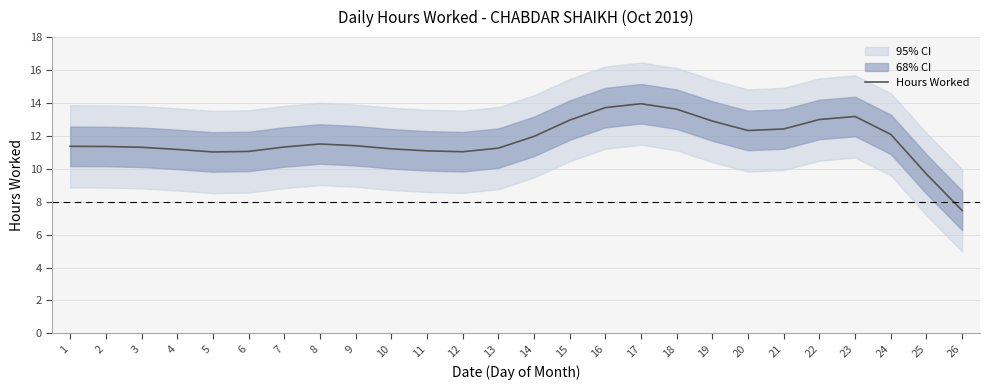

Approximately how many times larger is the value at 10 compared to 5?

1.0